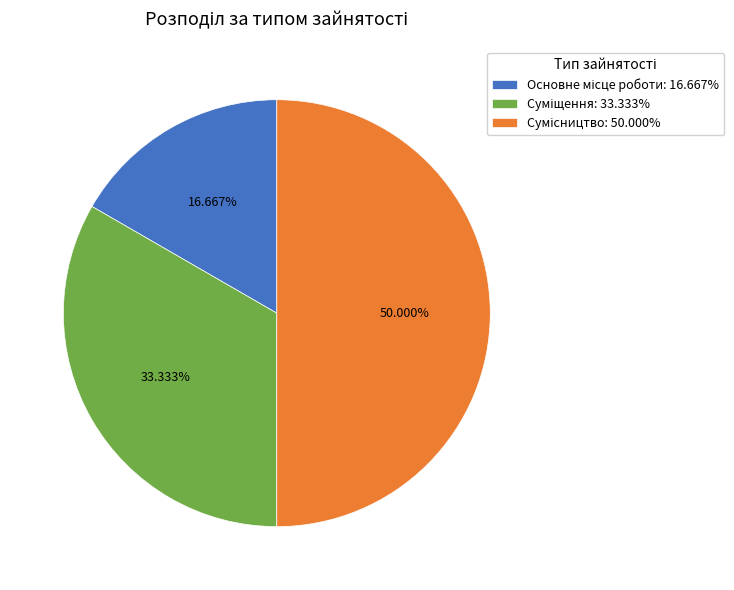

How many segments does this pie chart have?

3